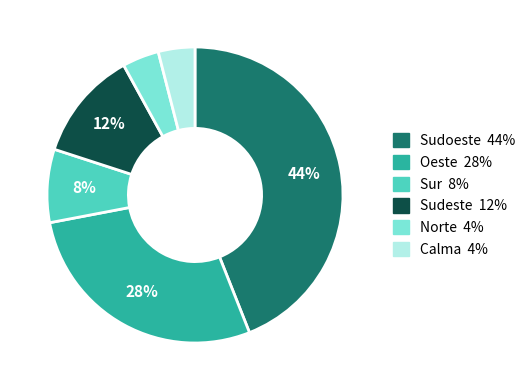

How many segments does this pie chart have?

6